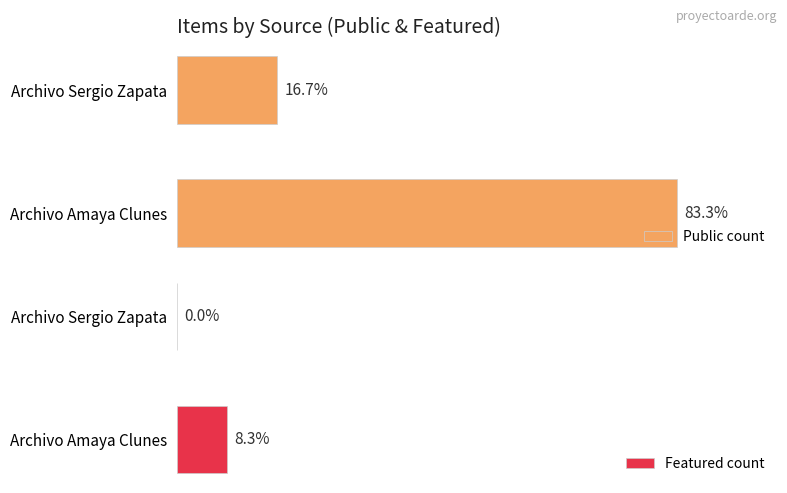

Rank the categories by Featured count value from highest to lowest.

Archivo Amaya Clunes, Archivo Sergio Zapata